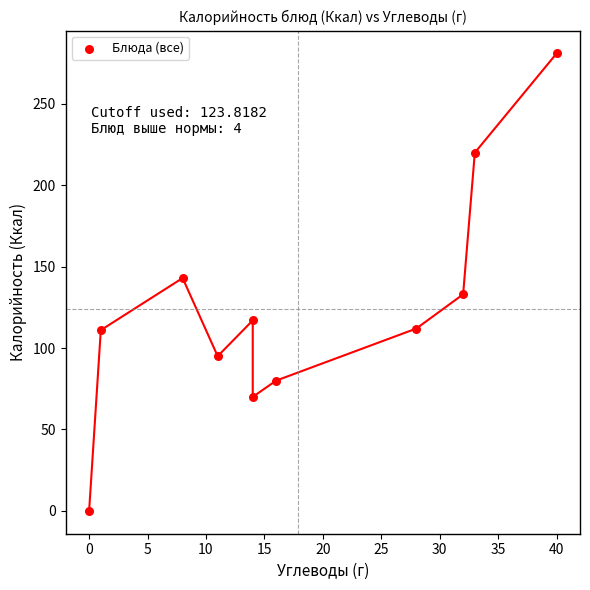

What is the range of Y values (max minus min)?

281